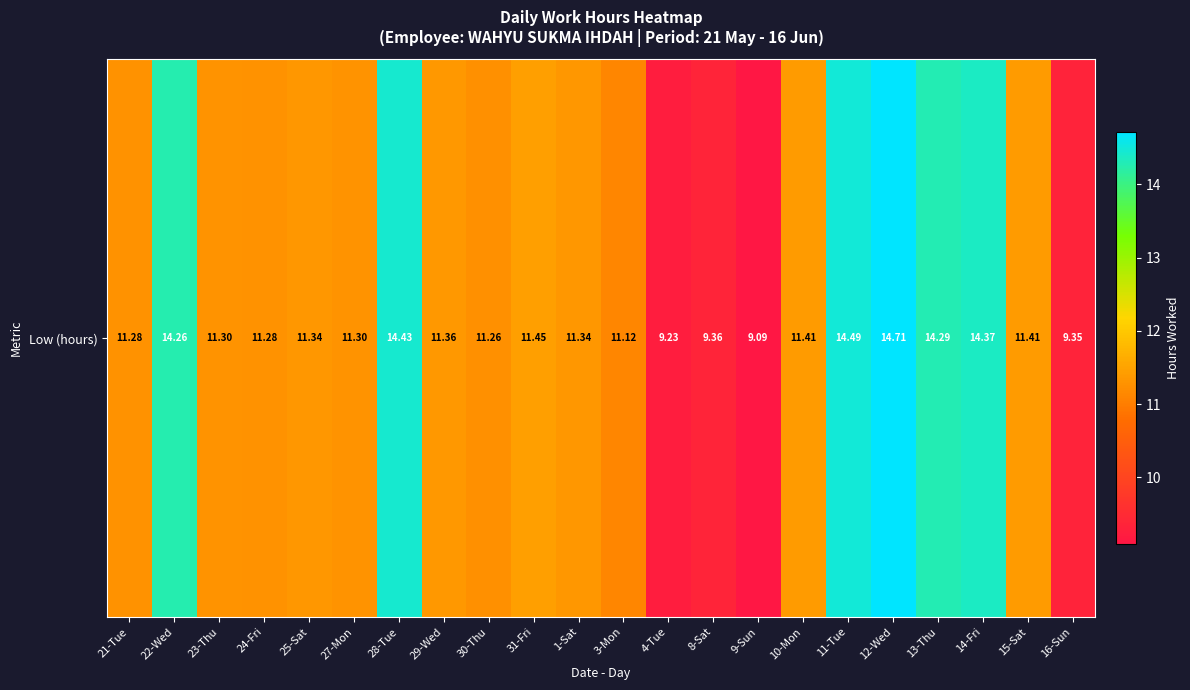

What is the average value?

11.8